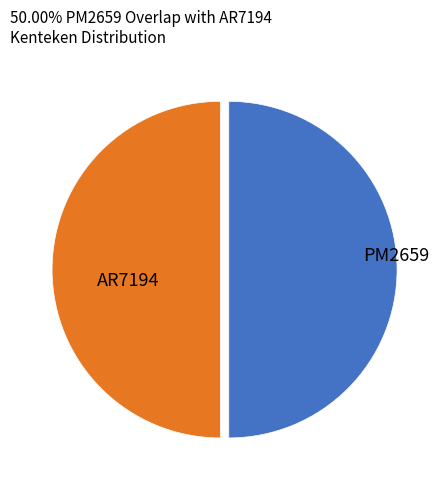

What is the largest slice in the pie chart?

PM2659